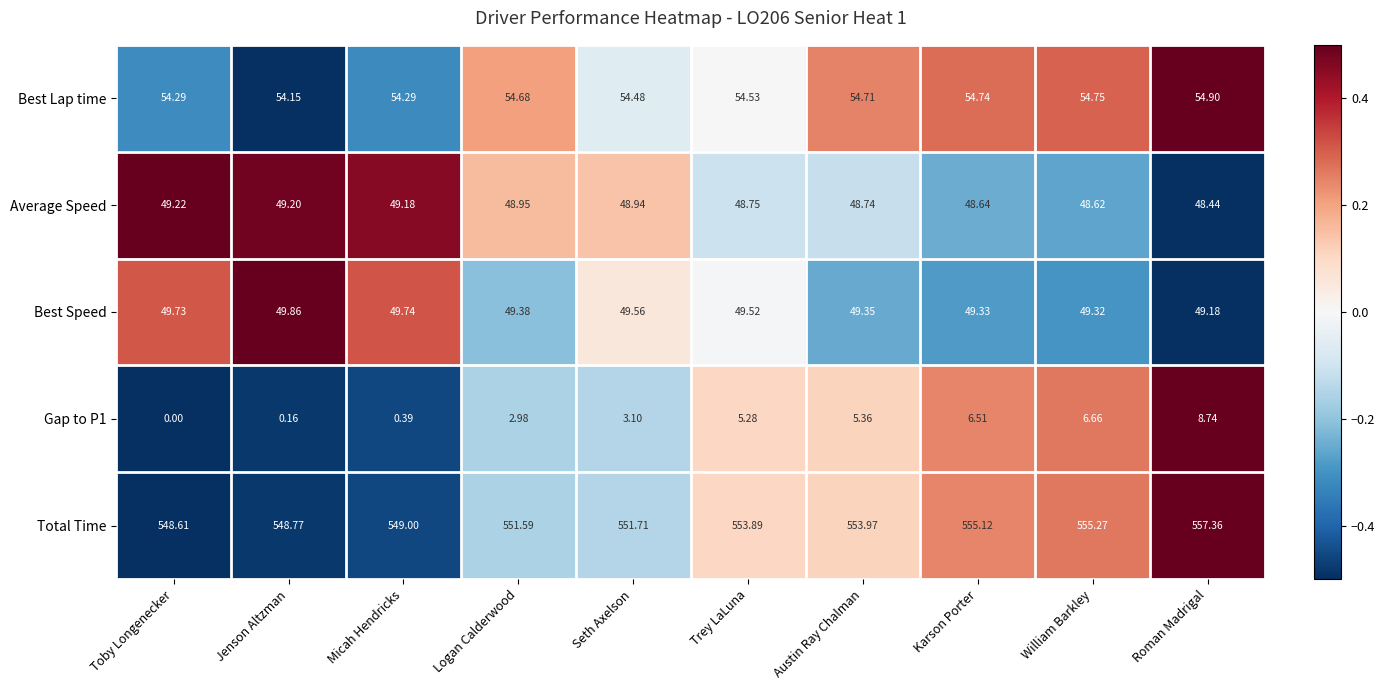

What is the spread (max minus min) of values at Seth Axelson?

548.6